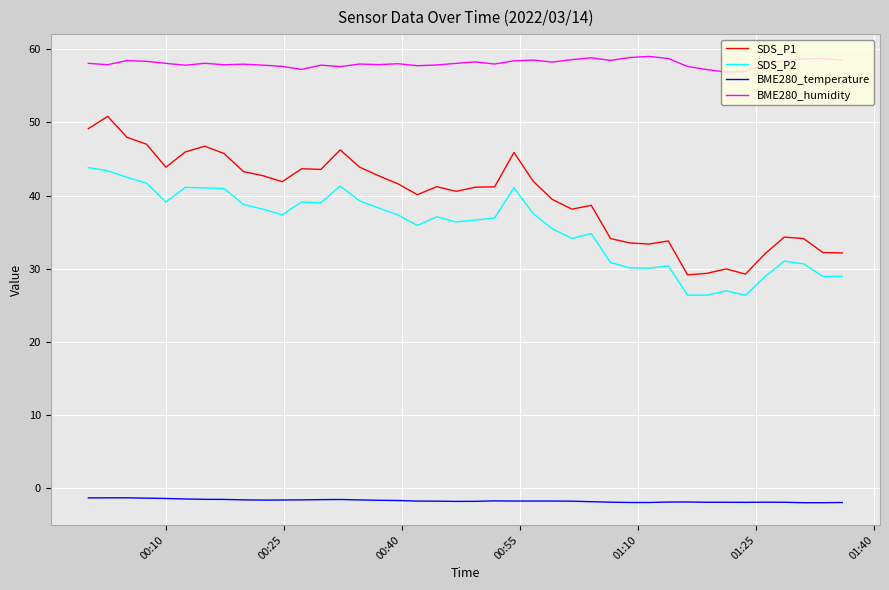

Does the chart have visible grid lines?

Yes